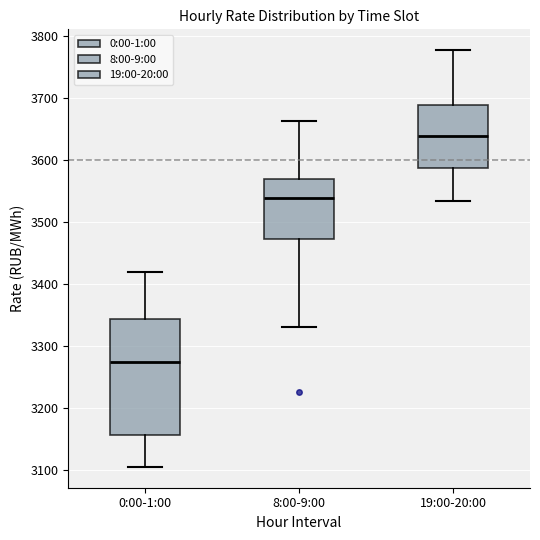

Which box is the tallest, from its lower edge to its upper edge?

0:00-1:00